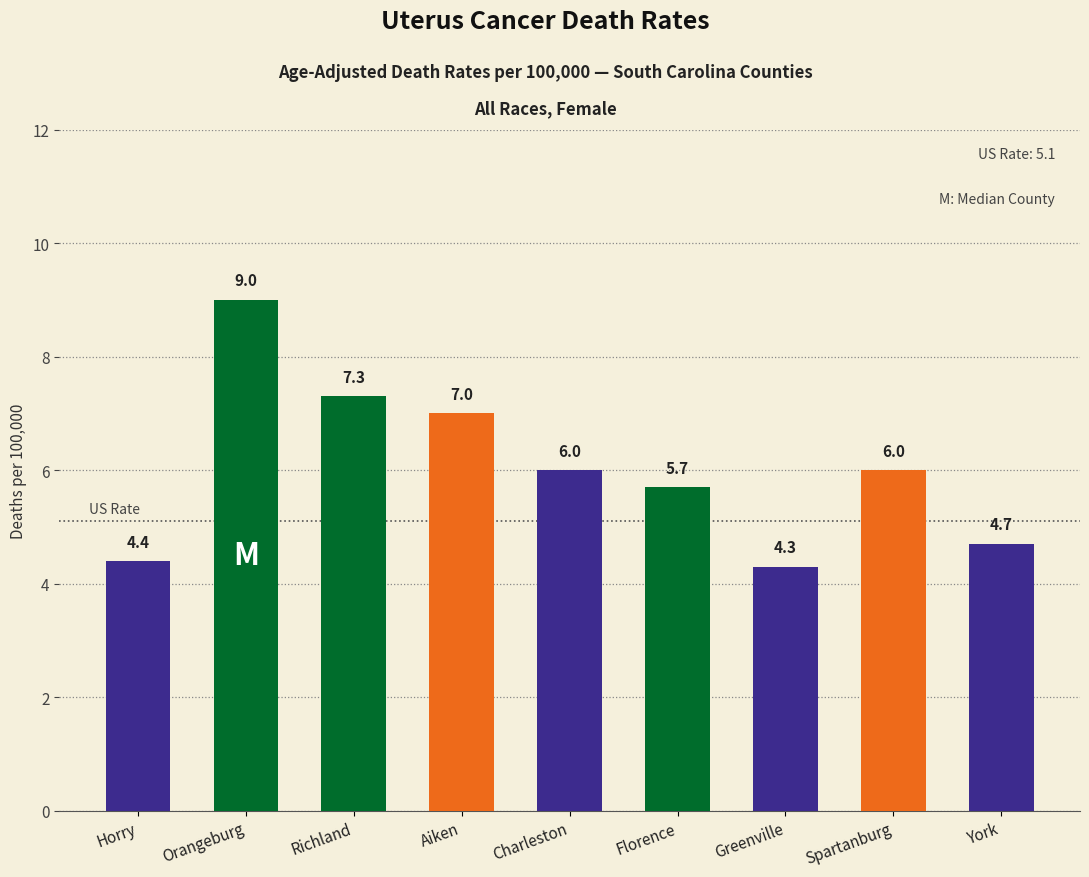

How many bars are there in total?

9